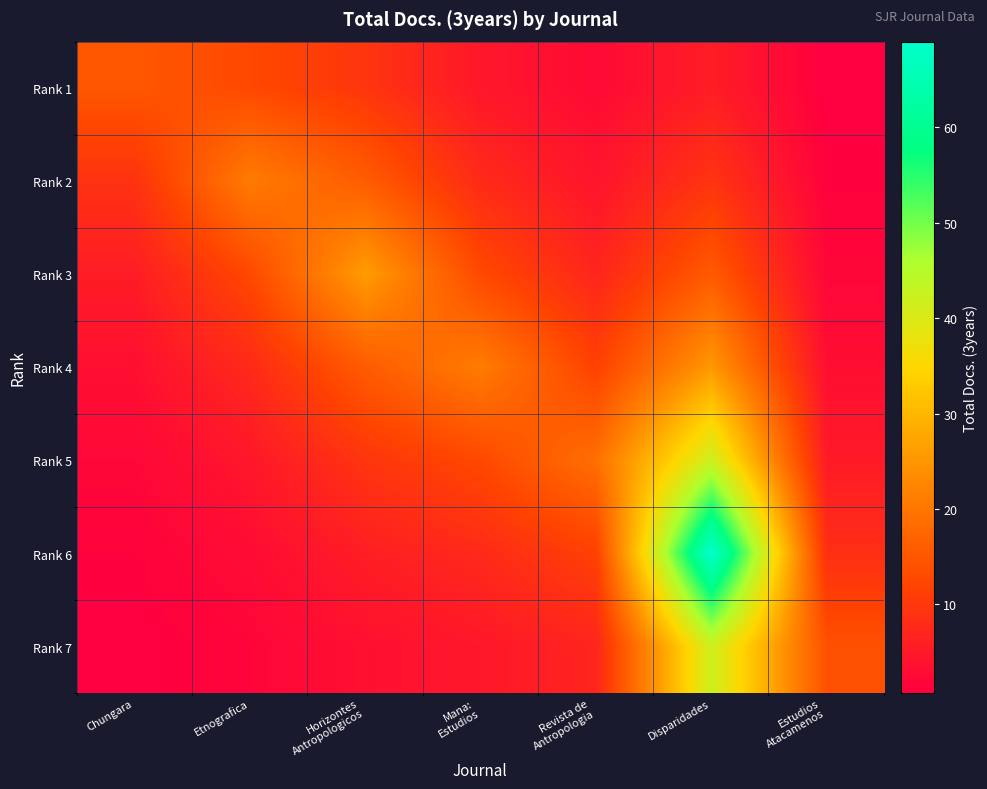

Reading right to left, list all the values displayed in this chart.

Rank 1: Estudios
Atacamenos=0.7	Disparidades=5.7	Revista de
Antropologia=2.6	Mana:
Estudios=4.7	Horizontes
Antropologicos=9.6	Etnografica=12.7	Chungara=15.0
Rank 2: Estudios
Atacamenos=1.1	Disparidades=9.3	Revista de
Antropologia=4.2	Mana:
Estudios=7.7	Horizontes
Antropologicos=15.8	Etnografica=21.0	Chungara=9.1
Rank 3: Estudios
Atacamenos=1.9	Disparidades=15.4	Revista de
Antropologia=7.0	Mana:
Estudios=12.7	Horizontes
Antropologicos=26.0	Etnografica=12.7	Chungara=5.5
Rank 4: Estudios
Atacamenos=3.1	Disparidades=25.4	Revista de
Antropologia=11.5	Mana:
Estudios=21.0	Horizontes
Antropologicos=15.8	Etnografica=7.7	Chungara=3.3
Rank 5: Estudios
Atacamenos=5.2	Disparidades=41.9	Revista de
Antropologia=19.0	Mana:
Estudios=12.7	Horizontes
Antropologicos=9.6	Etnografica=4.7	Chungara=2.0
Rank 6: Estudios
Atacamenos=8.5	Disparidades=69.0	Revista de
Antropologia=11.5	Mana:
Estudios=7.7	Horizontes
Antropologicos=5.8	Etnografica=2.8	Chungara=1.2
Rank 7: Estudios
Atacamenos=14.0	Disparidades=41.9	Revista de
Antropologia=7.0	Mana:
Estudios=4.7	Horizontes
Antropologicos=3.5	Etnografica=1.7	Chungara=0.7